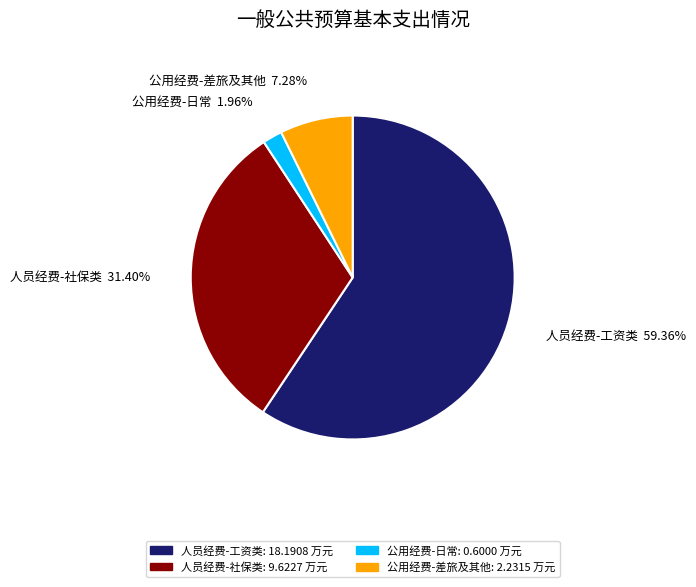

Combined, do 人员经费-社保类 and 公用经费-差旅及其他 account for over 50%?

No